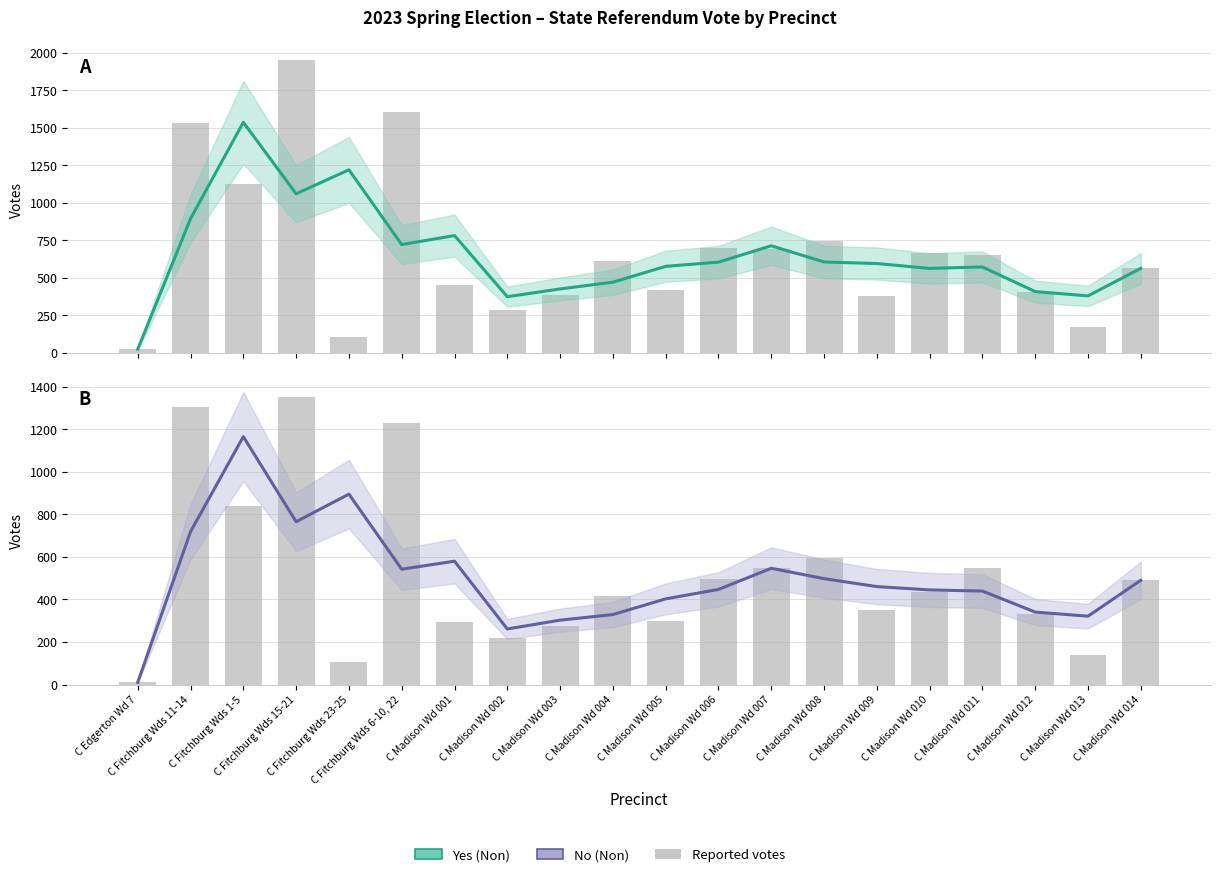

Are the bars horizontal?

No